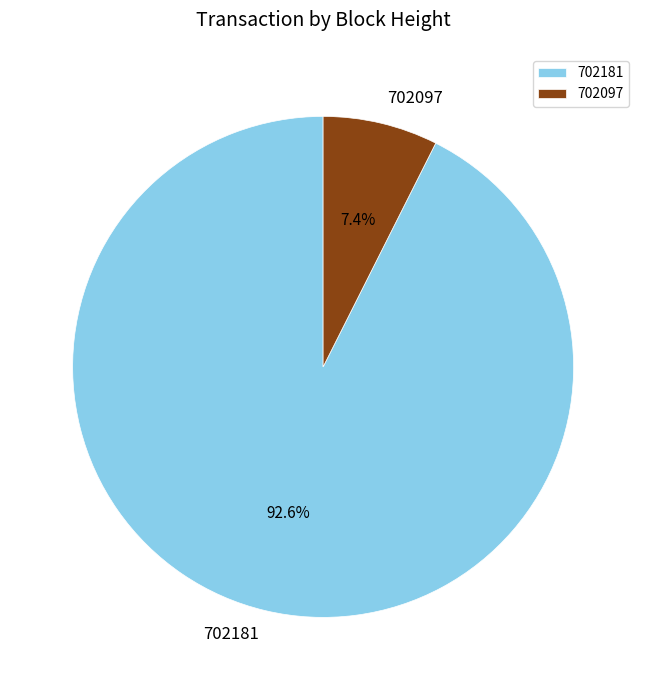

Combined, what portion of the pie is 702181 and 702097?

100.0%